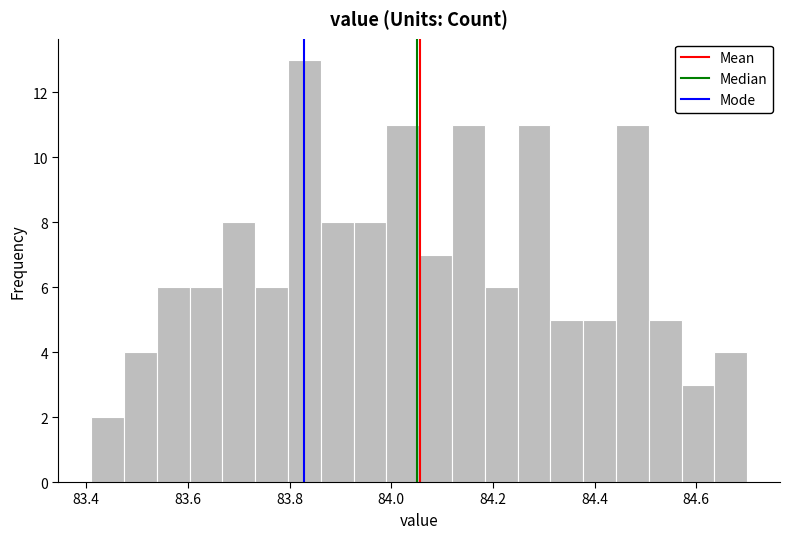

Read against the x-axis, roughly where is the centre of the tallest bar?

83.82